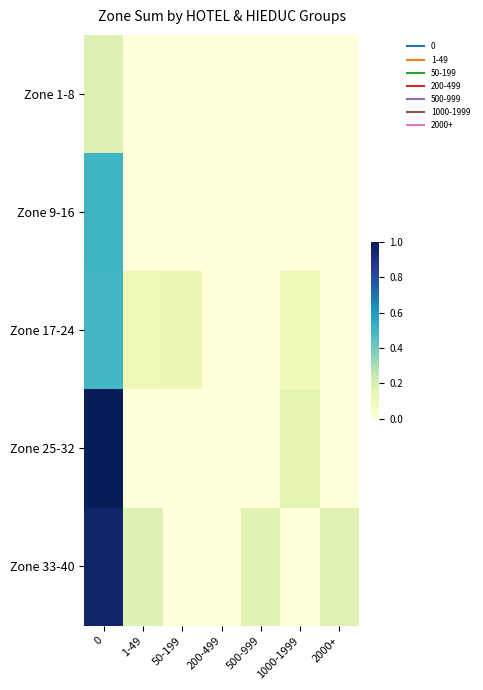

Reading left to right, extract all data points from this chart.

Zone 1-8: 0=0.2	1-49=0.0	50-199=0.0	200-499=0.0	500-999=0.0	1000-1999=0.0	2000+=0.0
Zone 9-16: 0=0.5	1-49=0.0	50-199=0.0	200-499=0.0	500-999=0.0	1000-1999=0.0	2000+=0.0
Zone 17-24: 0=0.5	1-49=0.1	50-199=0.1	200-499=0.0	500-999=0.0	1000-1999=0.1	2000+=0.0
Zone 25-32: 0=1.0	1-49=0.0	50-199=0.0	200-499=0.0	500-999=0.0	1000-1999=0.2	2000+=0.0
Zone 33-40: 0=1.0	1-49=0.2	50-199=0.0	200-499=0.0	500-999=0.2	1000-1999=0.0	2000+=0.2